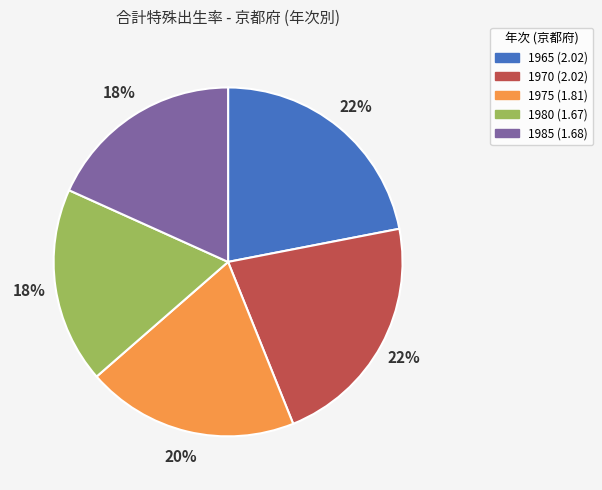

How many segments does this pie chart have?

5